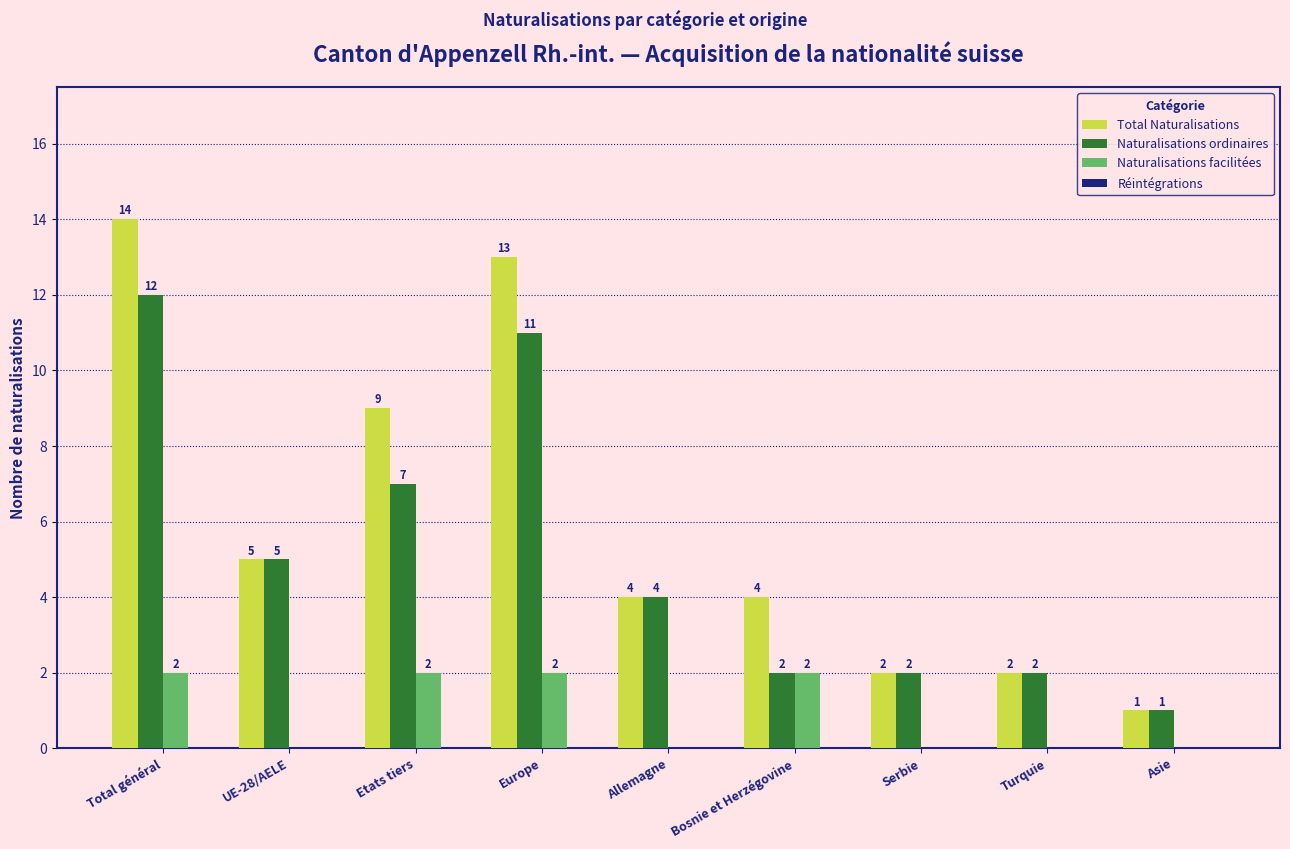

Which label corresponds to the largest value in the chart?

Total général